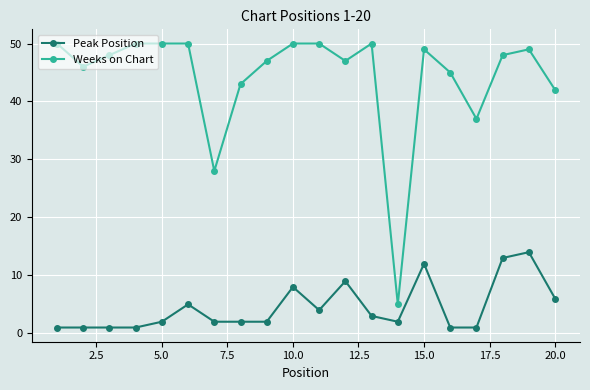

True or false: Weeks on Chart and Peak Position cross at least once.

False